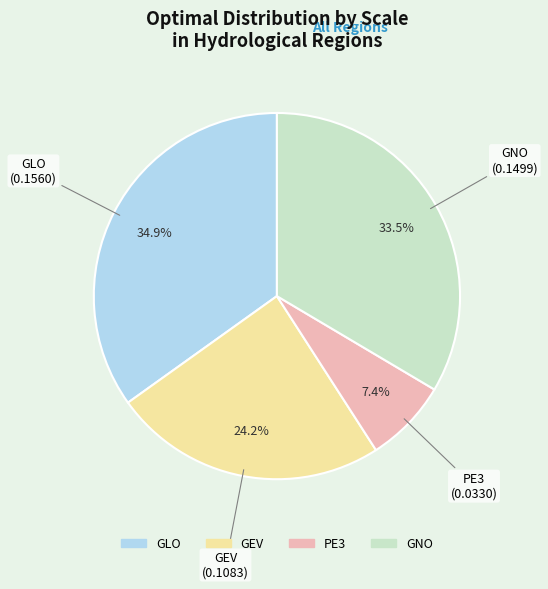

Is it true that GNO is 33% of the pie?

True